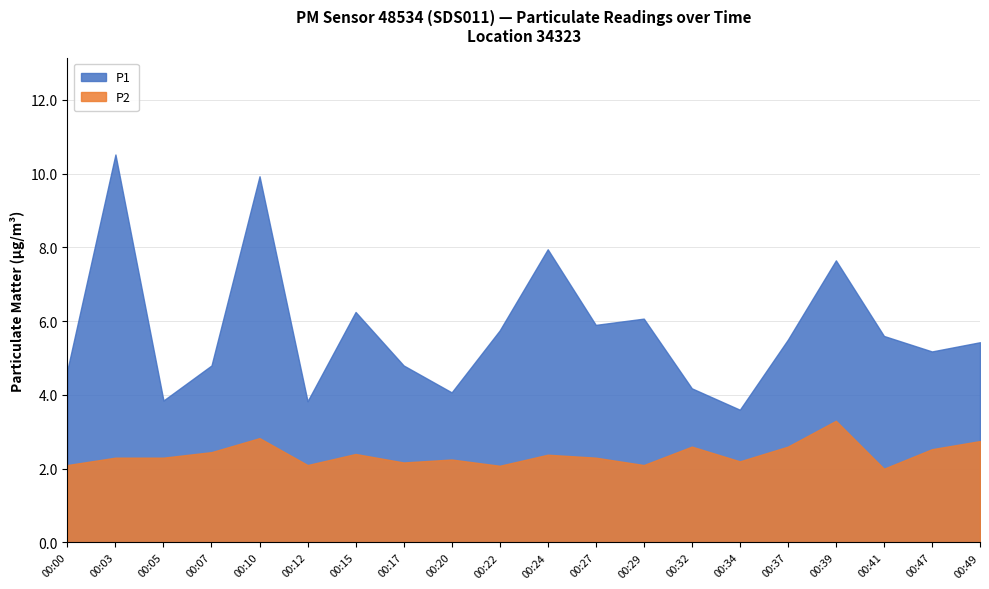

List the series in order of their overall mean, lowest first.

P2, P1